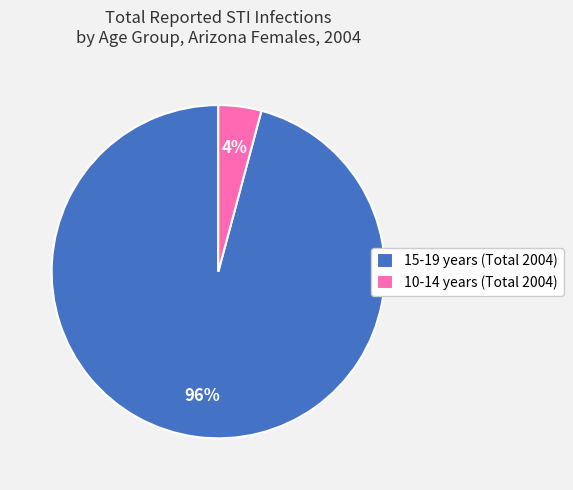

What is the smallest slice in the pie chart?

10-14 years (Total 2004)